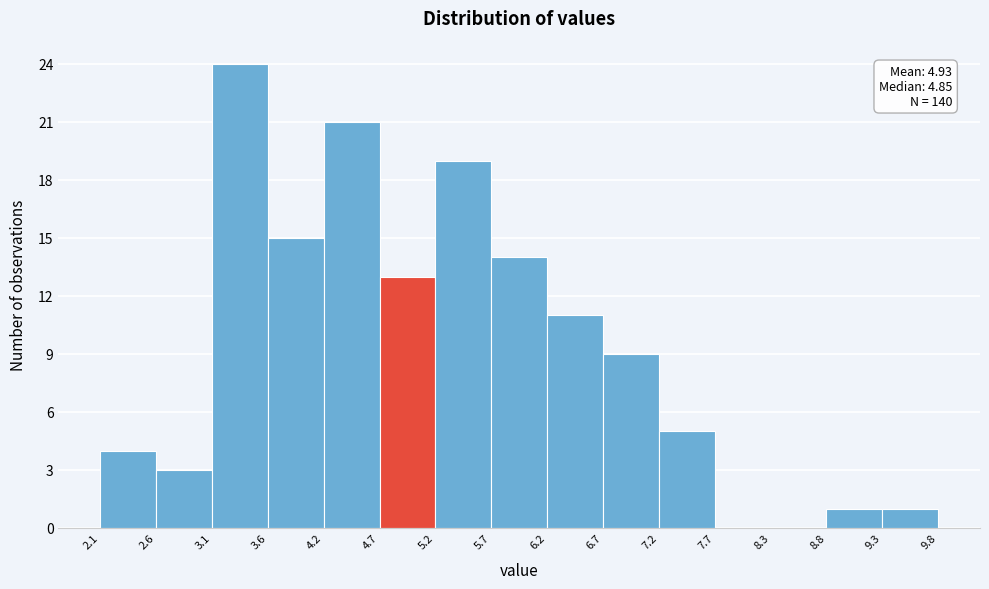

Which range on the x-axis has the tallest bar?

3.1 to 3.6